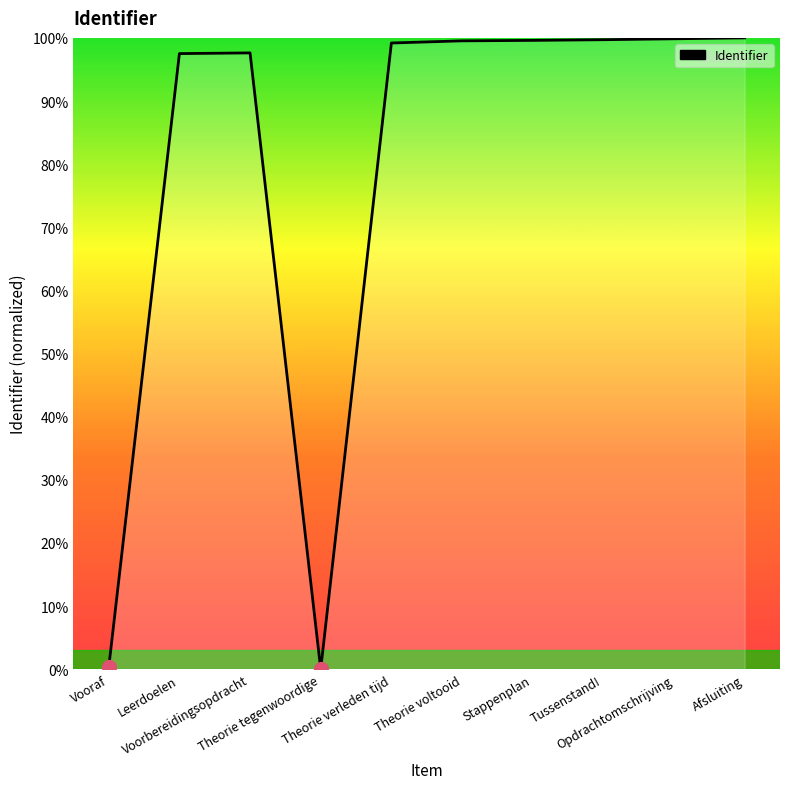

The chart shows a value of 47.9 at Theorie voltooid. True or false?

False